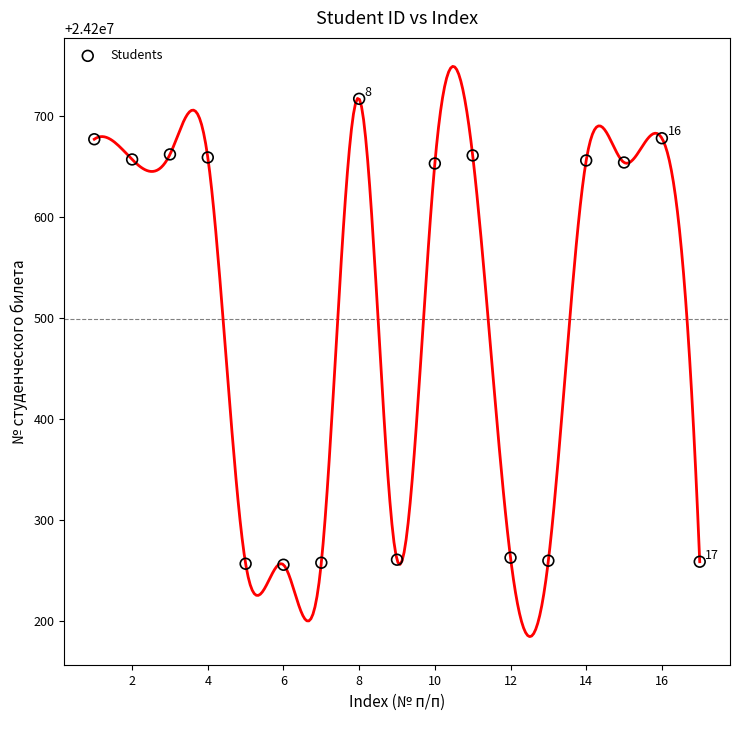

What is the range of X values (max minus min)?

16